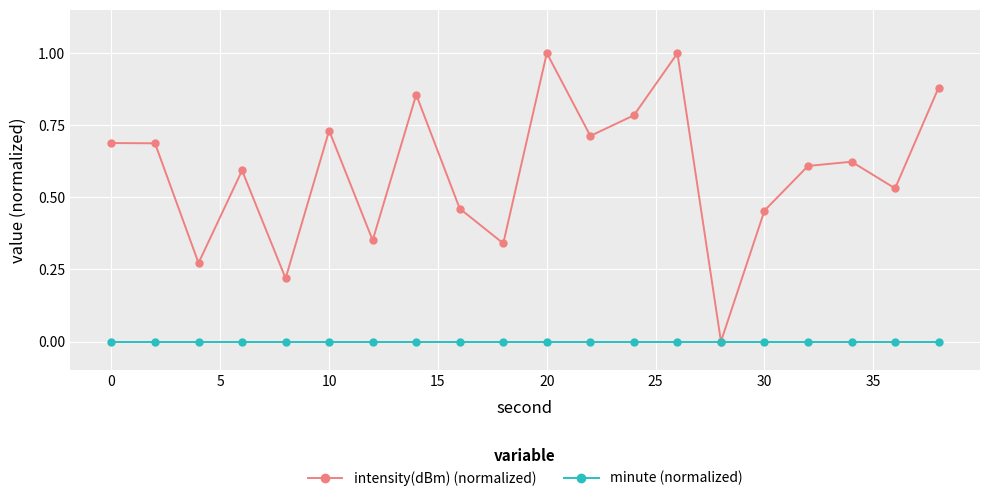

List the series in order of their peak value, highest first.

intensity(dBm) (normalized), minute (normalized)